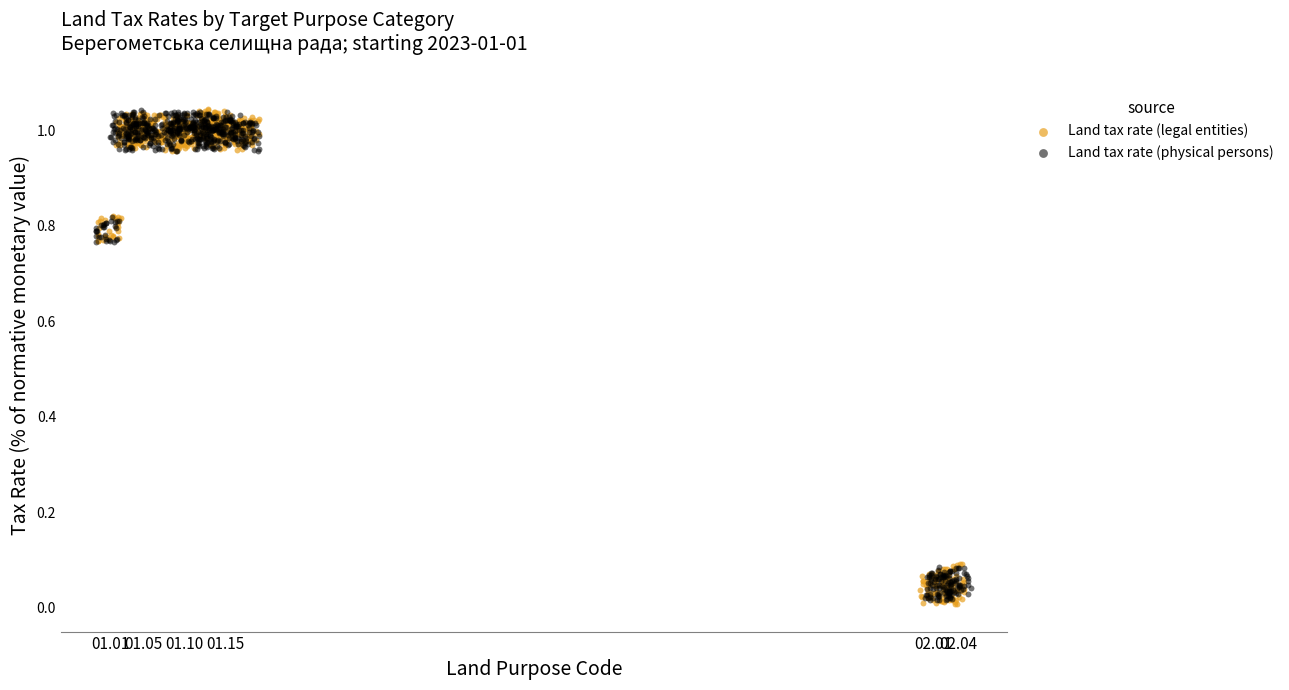

What are all the series names shown in the legend?

Land tax rate (legal entities), Land tax rate (physical persons)